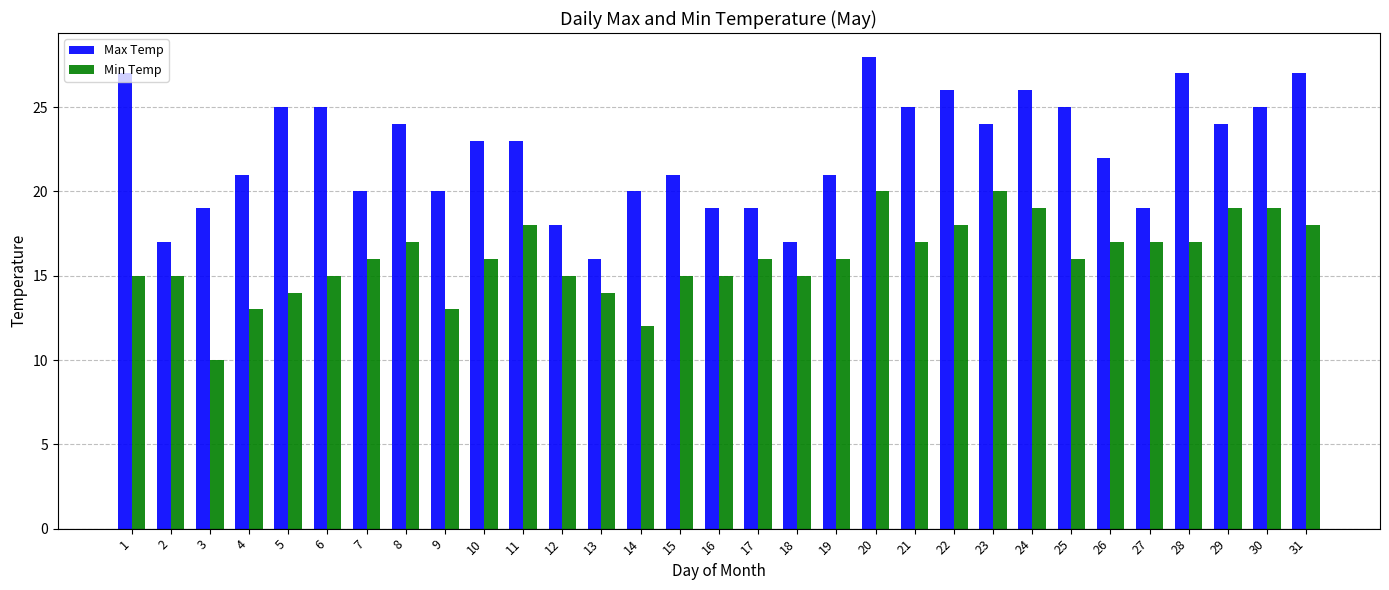

List the series in order of their peak value, highest first.

Max Temp, Min Temp